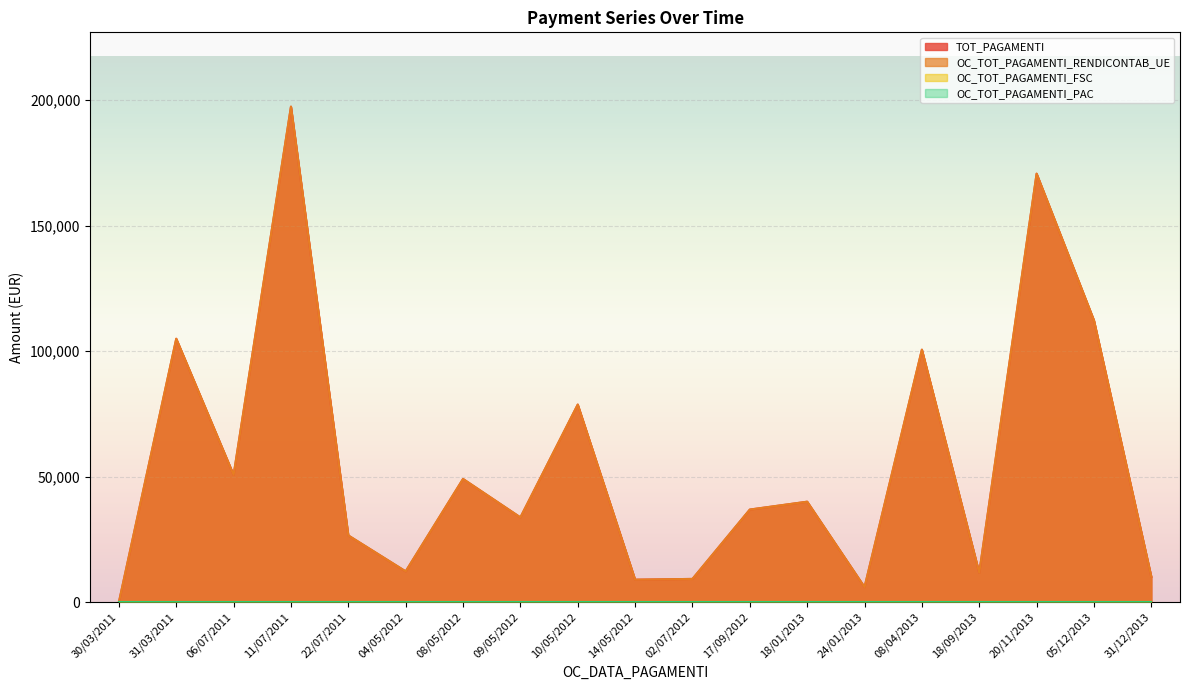

How many categories are shown in the chart?

19